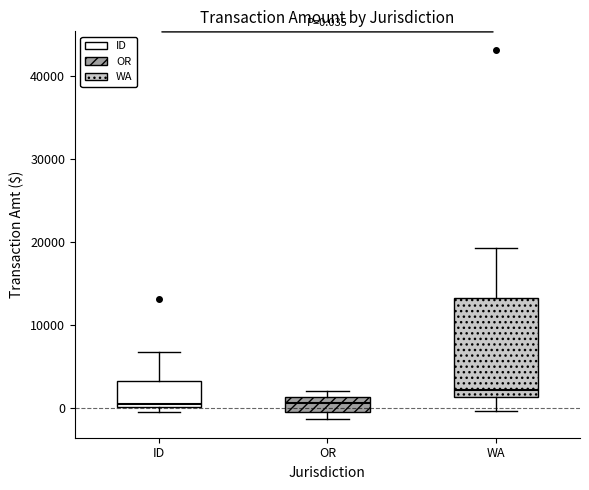

Which box's median line is the highest?

WA